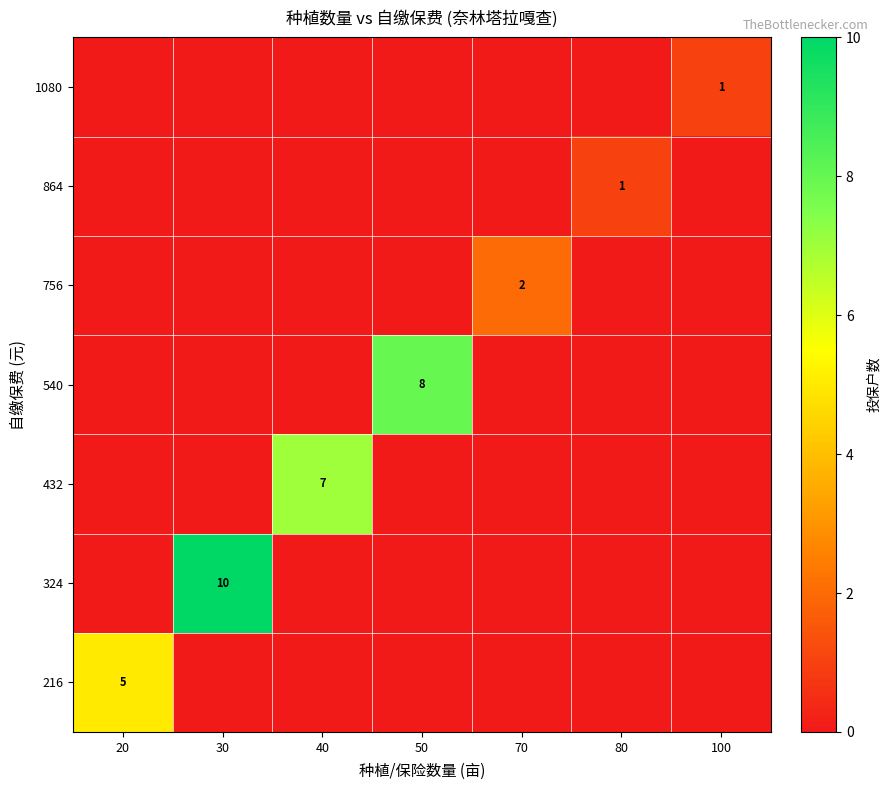

Is it true that 756 equals 2 at 70?

True